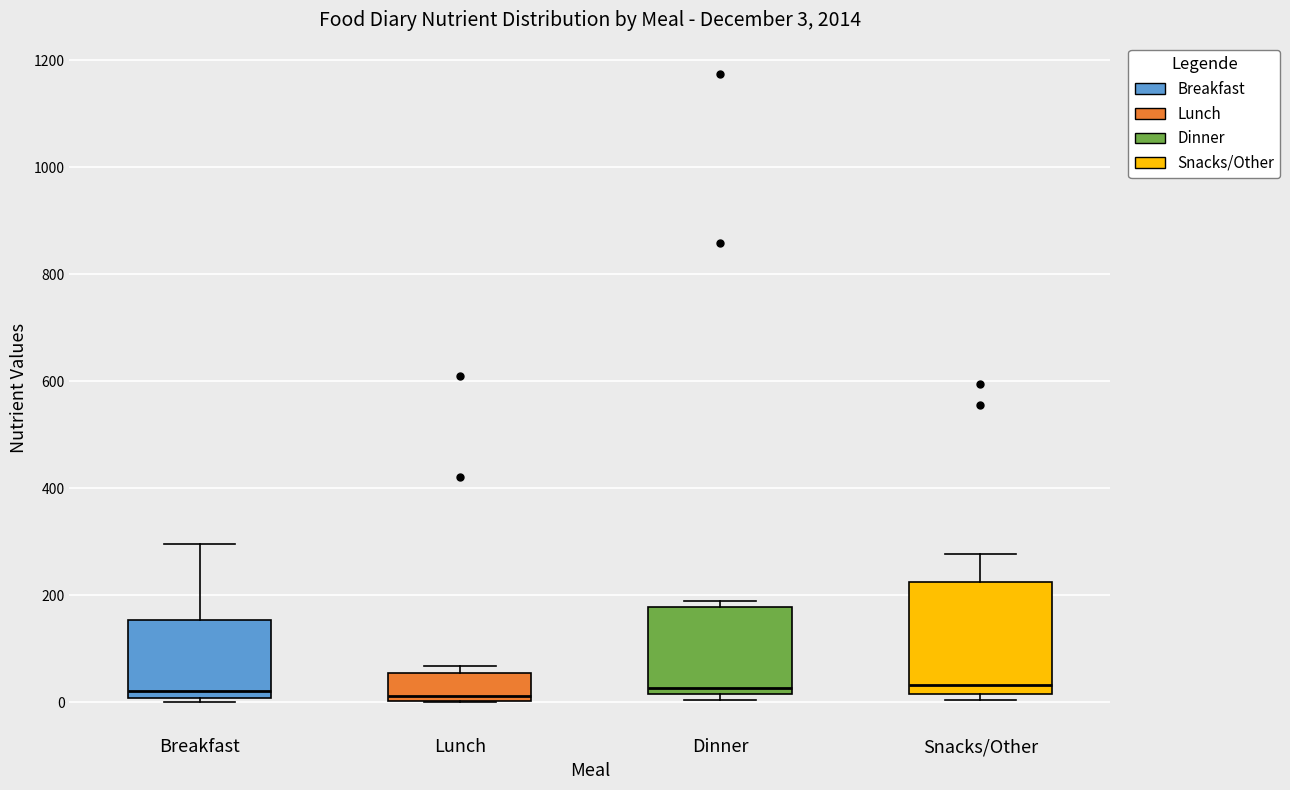

Which box is the tallest, from its lower edge to its upper edge?

Snacks/Other